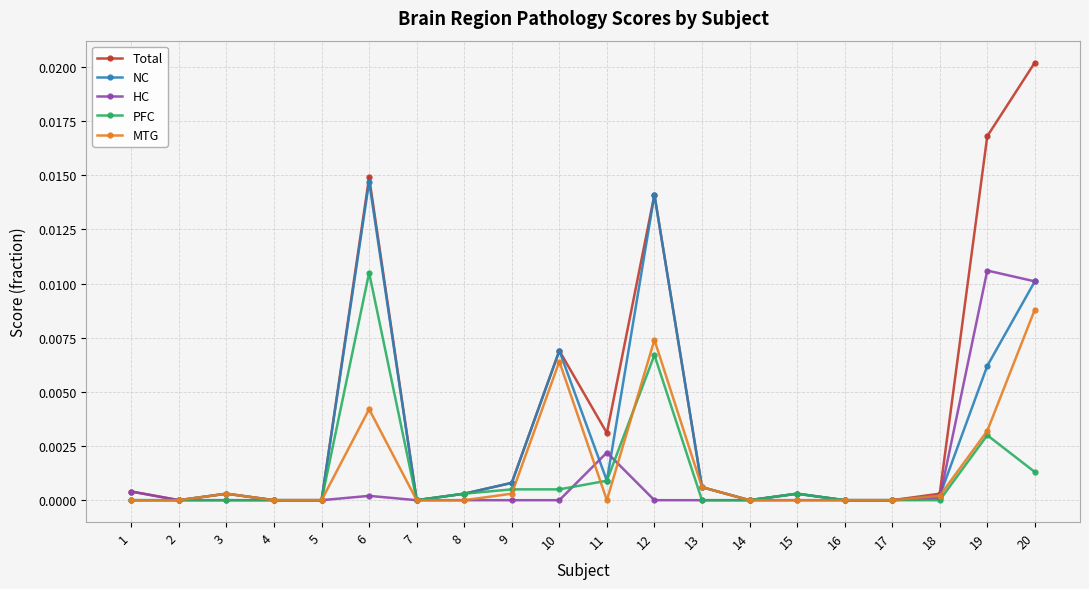

How many lines are shown in the chart?

5